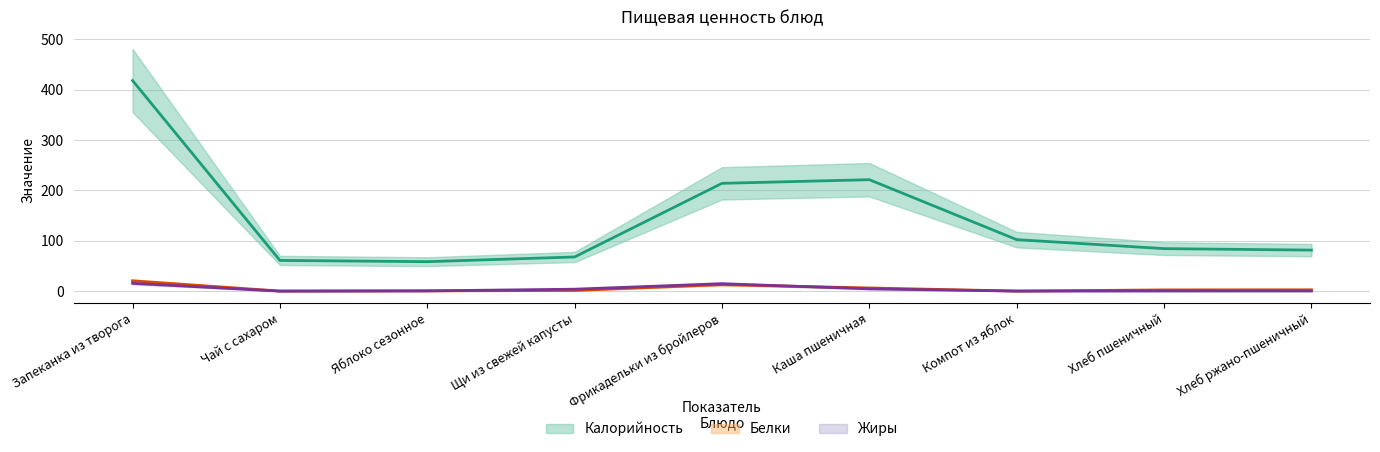

At which category does the chart reach its peak across all series?

Запеканка из творога